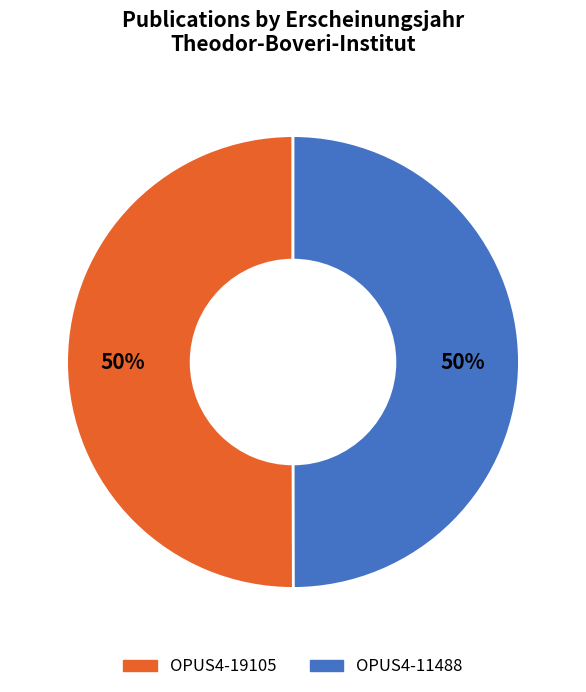

To the nearest percent, what is the combined percentage of OPUS4-19105 and OPUS4-11488?

100%